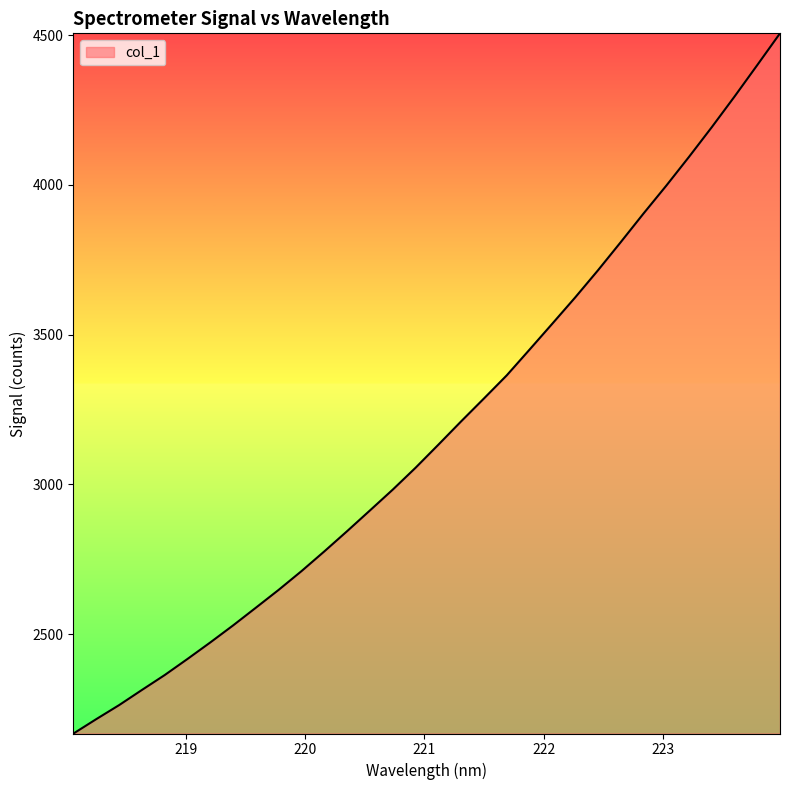

What is the difference between the maximum and minimum values?

2338.1